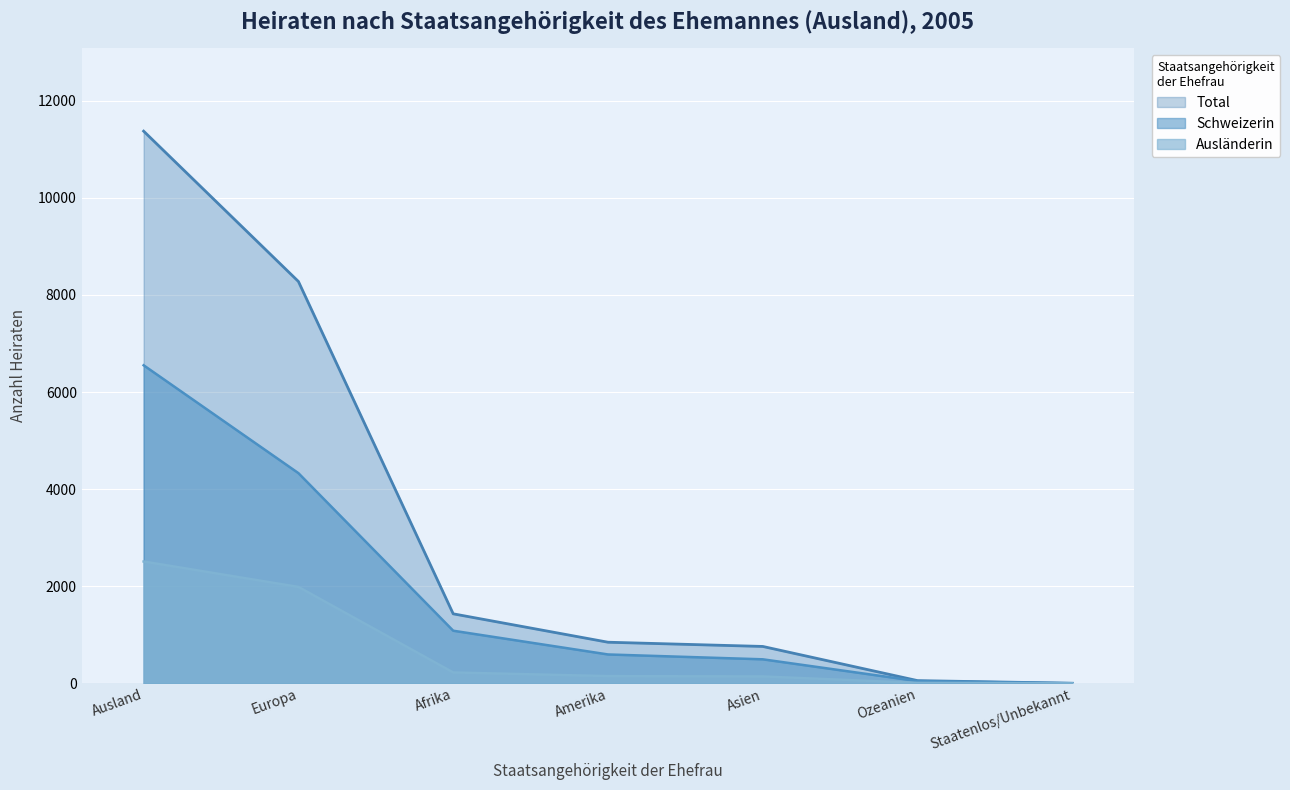

How many lines are shown in the chart?

3